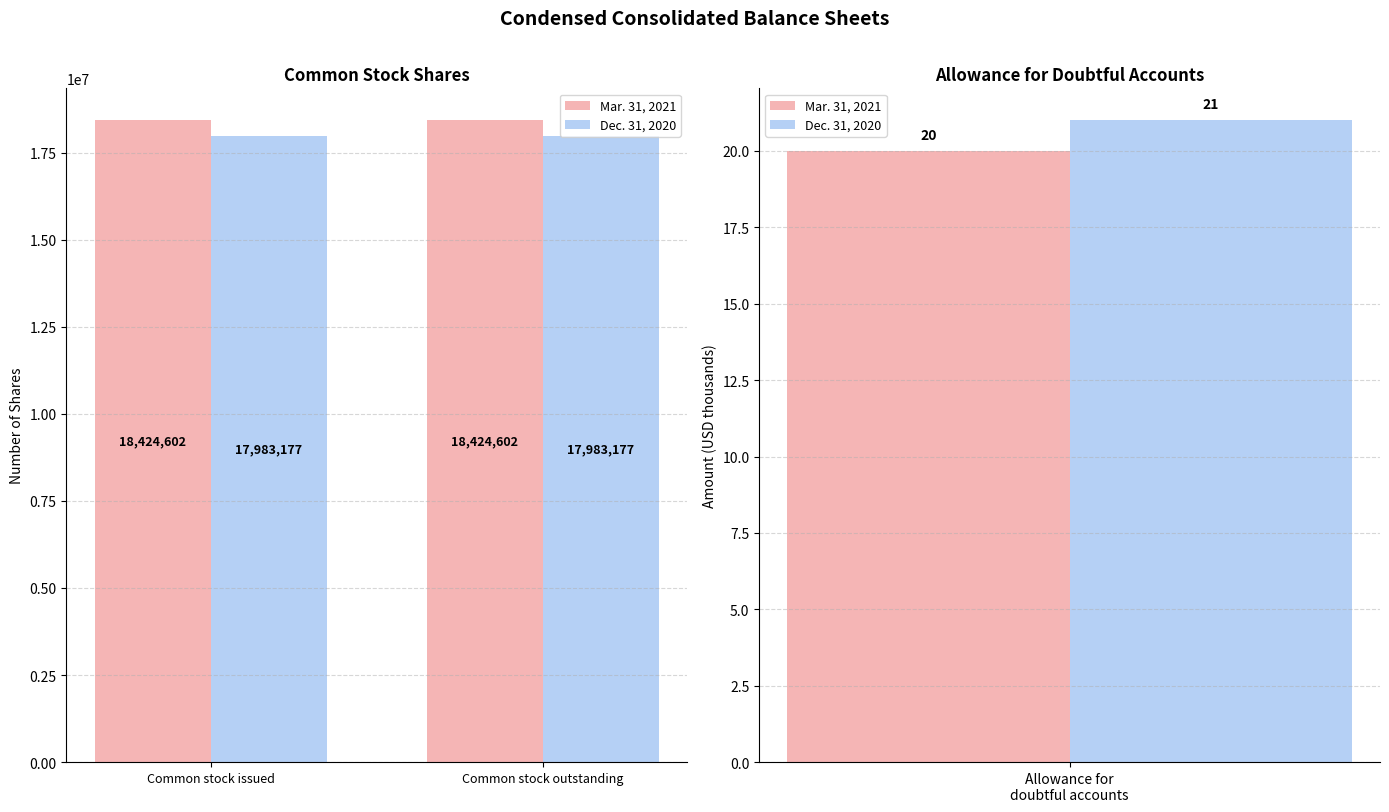

At which label is Mar. 31, 2021 closest to 18424602?

Common stock issued